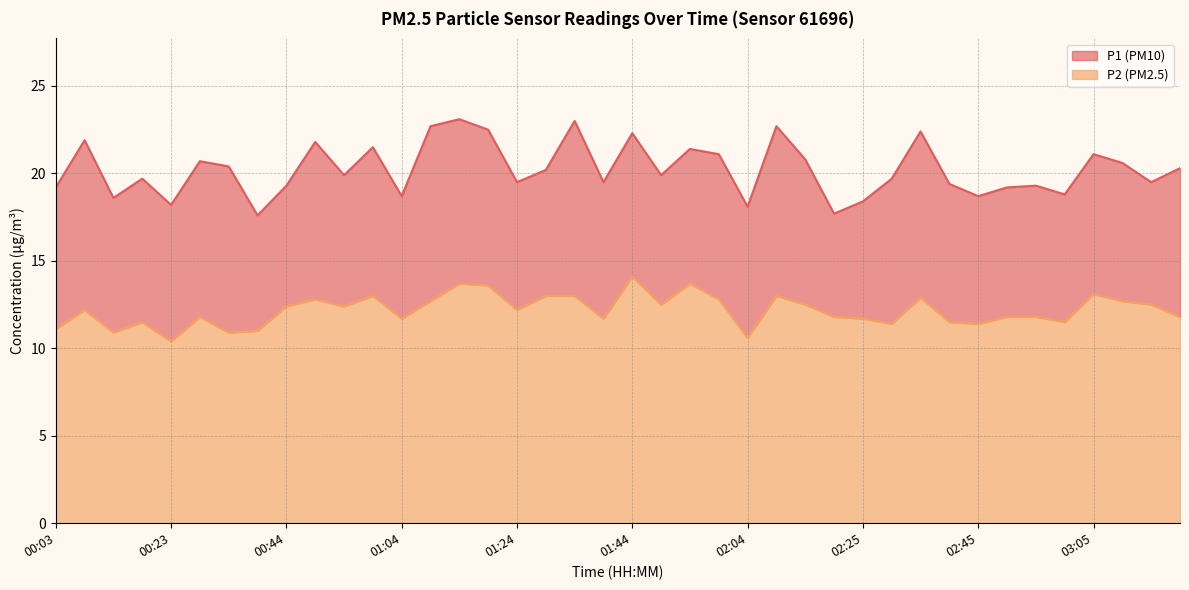

Is the value of P2 at 00:33 greater than the value of P1 at 00:38?

No